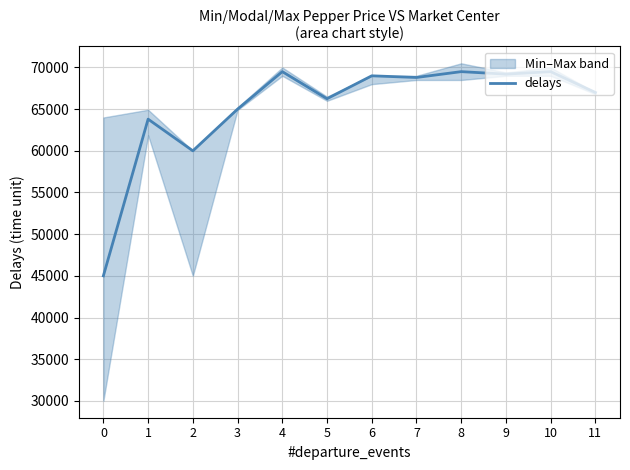

What is the smallest value displayed?

45000